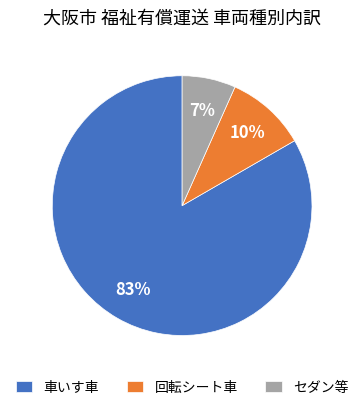

How many slices are in this pie chart?

3